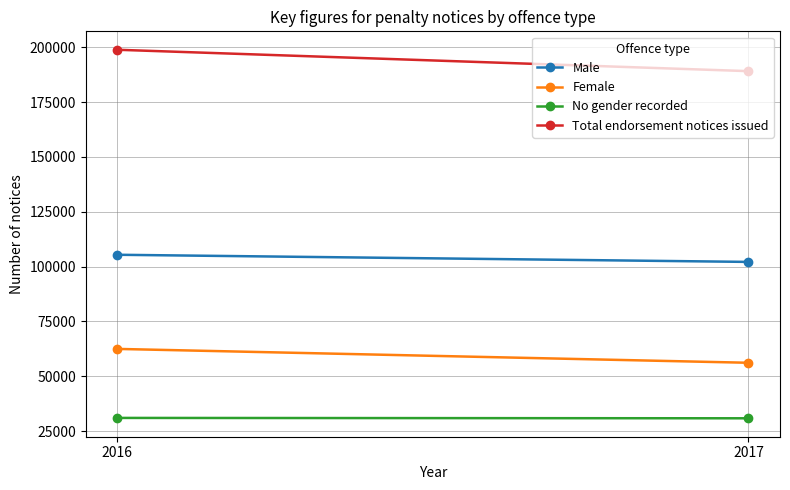

How many distinct data groups are displayed?

4